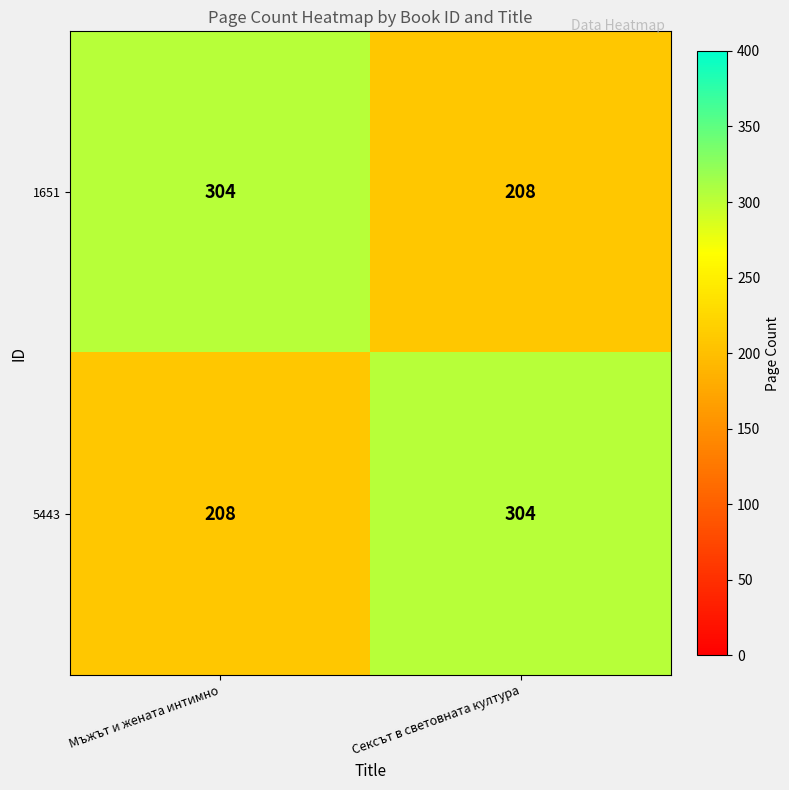

Which category has the highest value in the 5443 series?

Сексът в световната култура